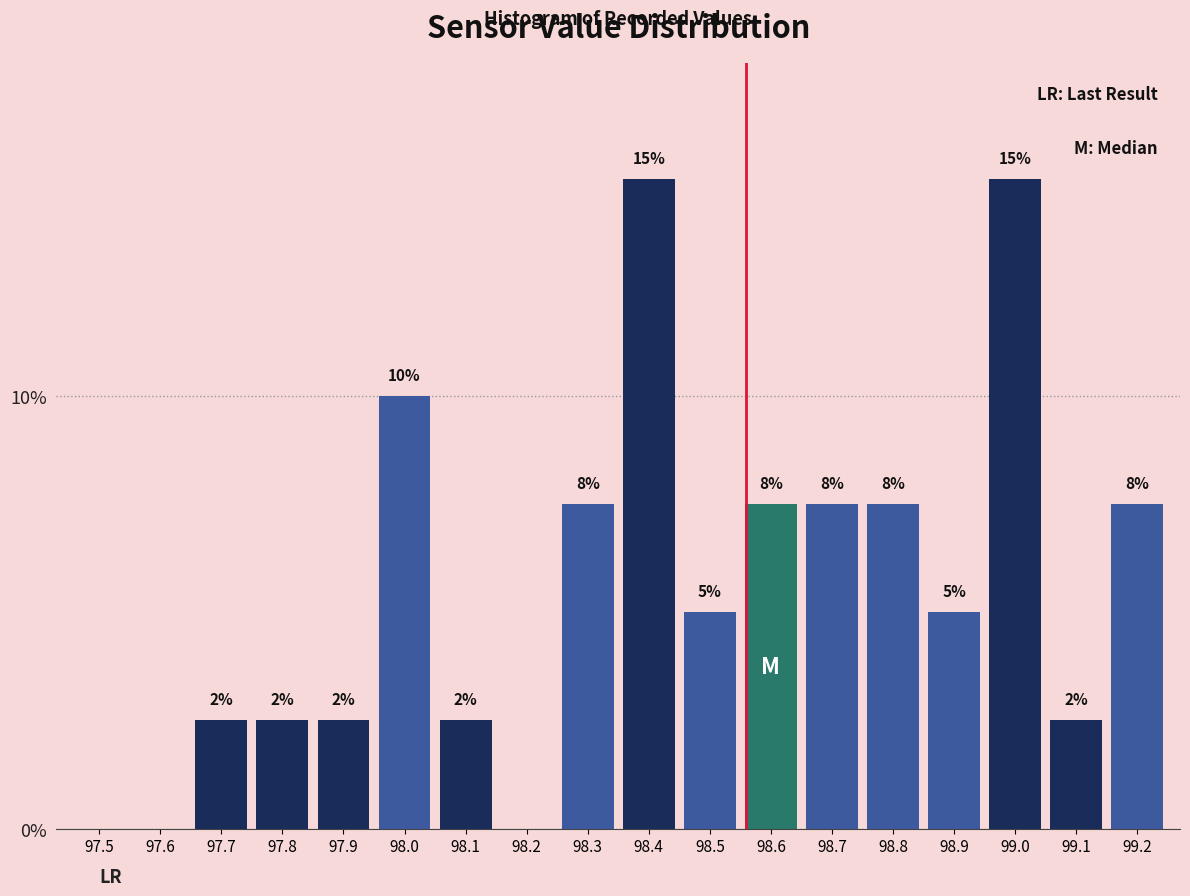

Are the bars horizontal?

No